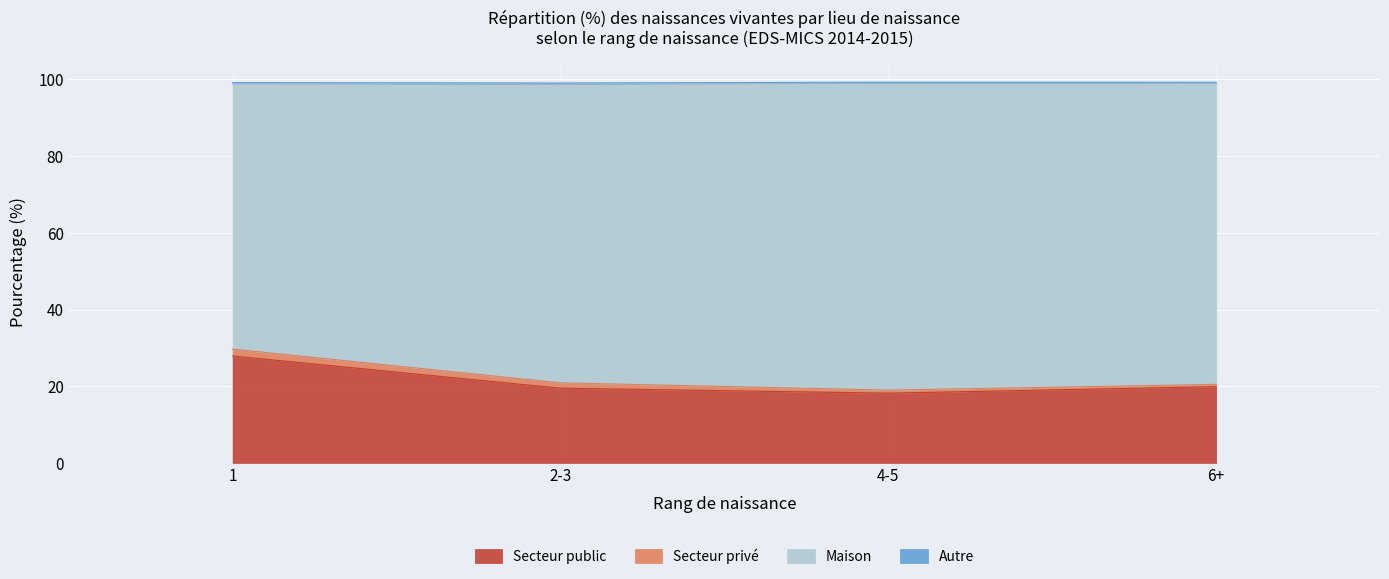

The value of Secteur public at 4-5 is 18.2. True or false?

True